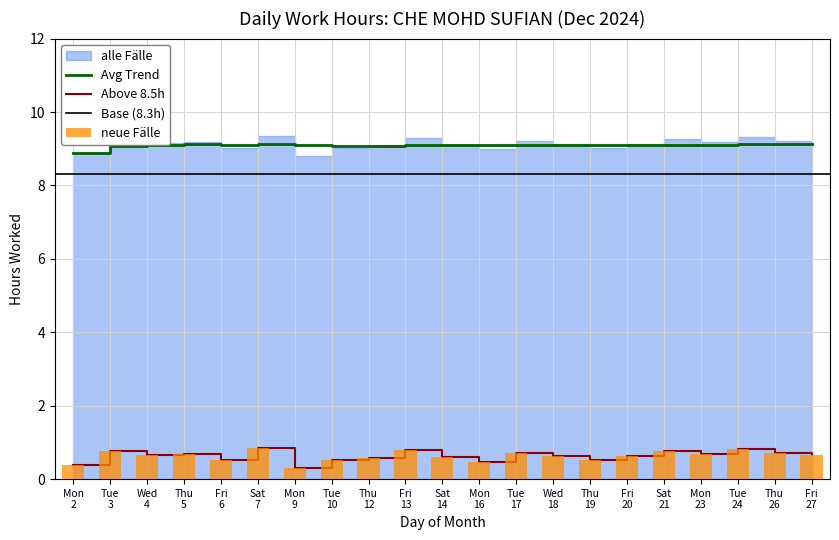

List the labels in order of value, smallest first.

Mon 9, Mon 2, Mon 16, Tue 10, Thu 19, Fri 6, Thu 12, Sat 14, Wed 18, Fri 20, Wed 4, Fri 27, Thu 5, Mon 23, Tue 17, Thu 26, Tue 3, Sat 21, Fri 13, Tue 24, Sat 7